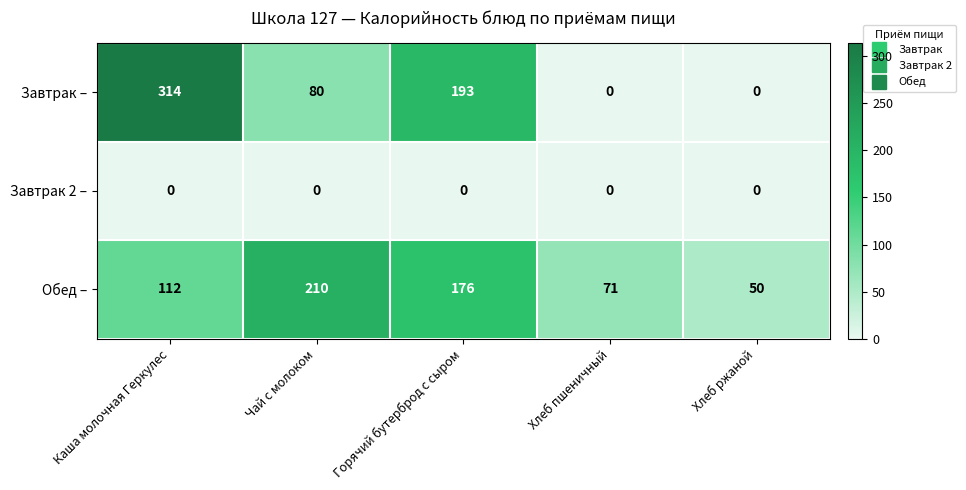

Count the number of data series in this chart.

3